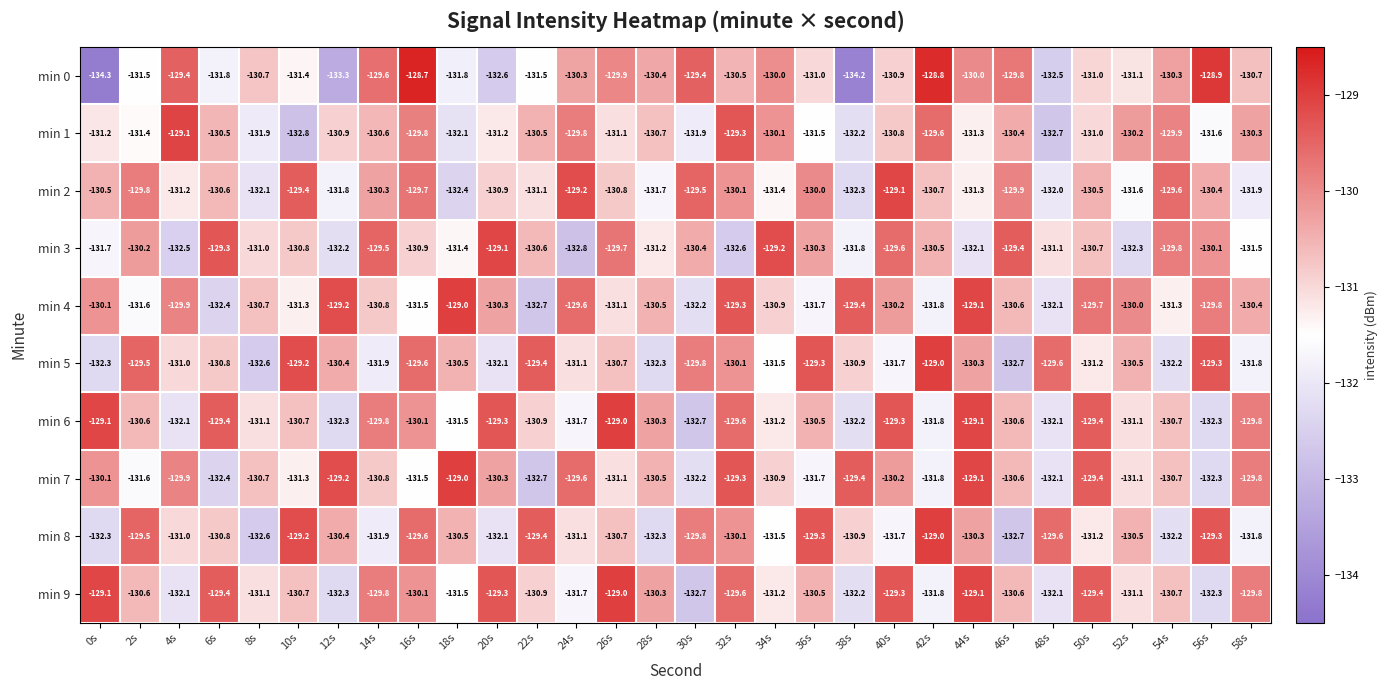

Which category has the highest value in the min 7 series?

18s